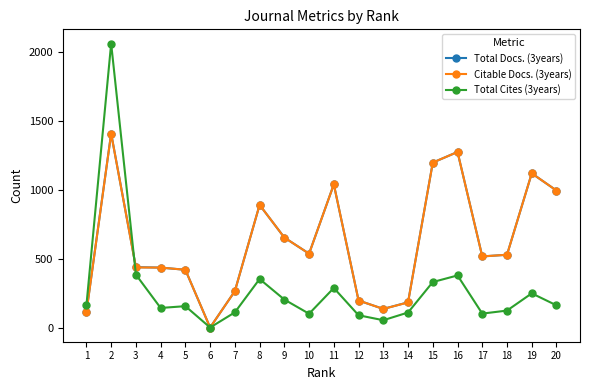

What is the difference between the maximum and minimum values in the Total Cites (3years) series?

2061